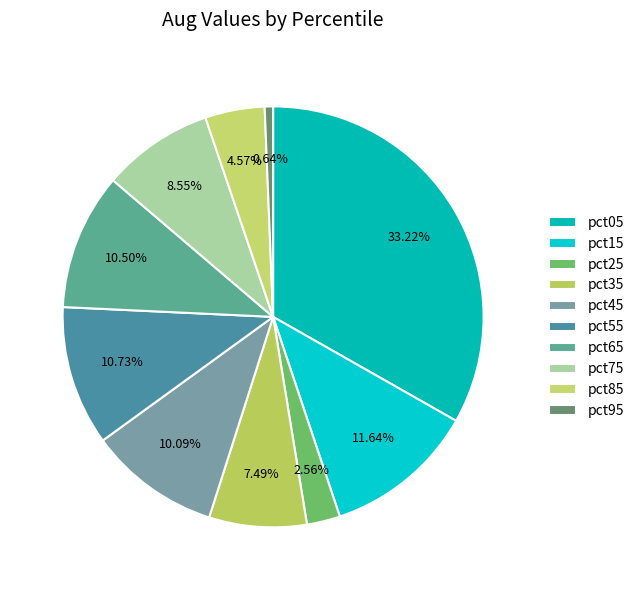

To the nearest percent, what is the average slice percentage?

10%